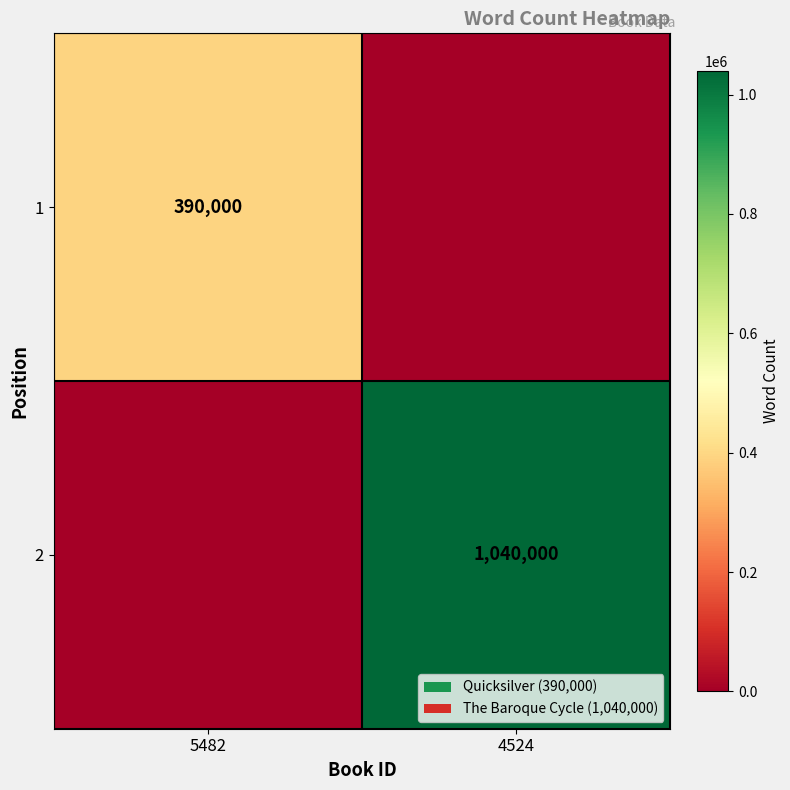

True or false: 1 has a value of 171811 at 5482.

False